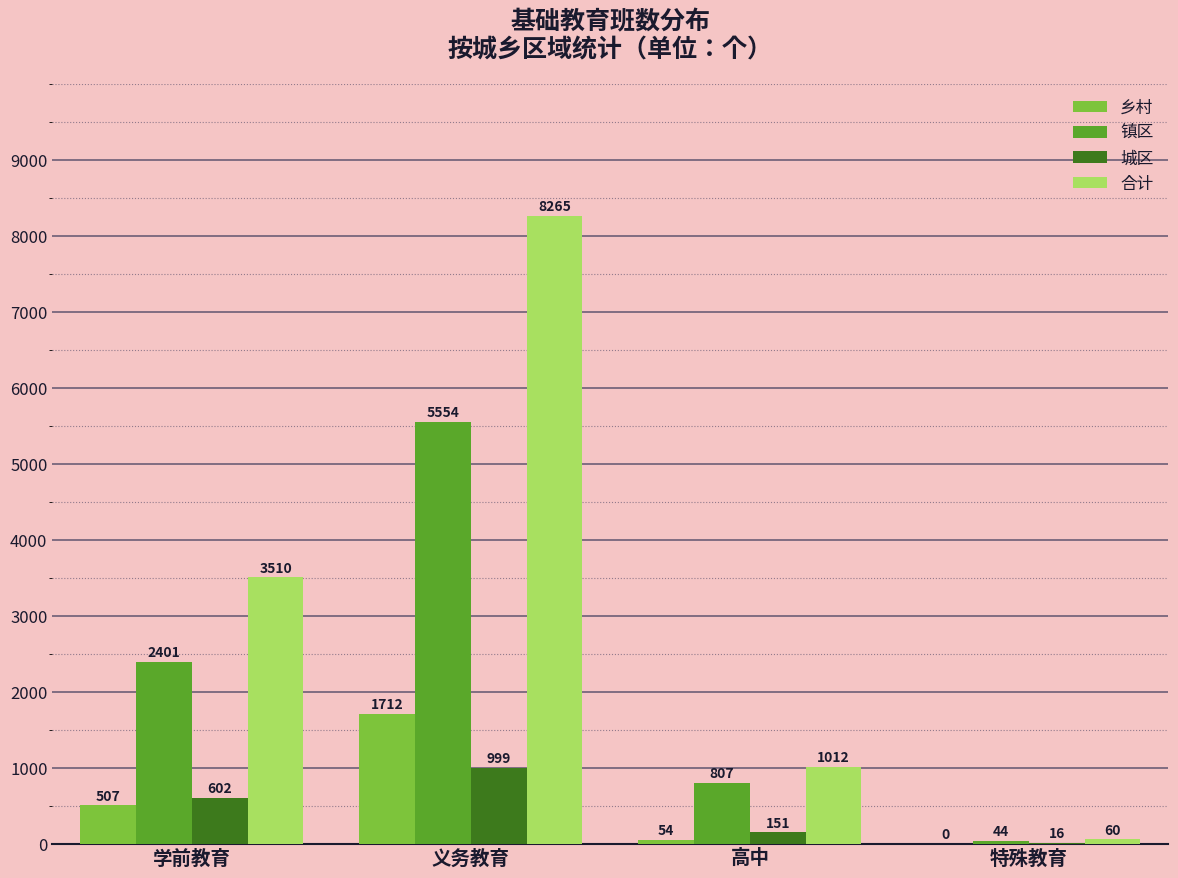

At which label is 乡村 closest to 856?

学前教育